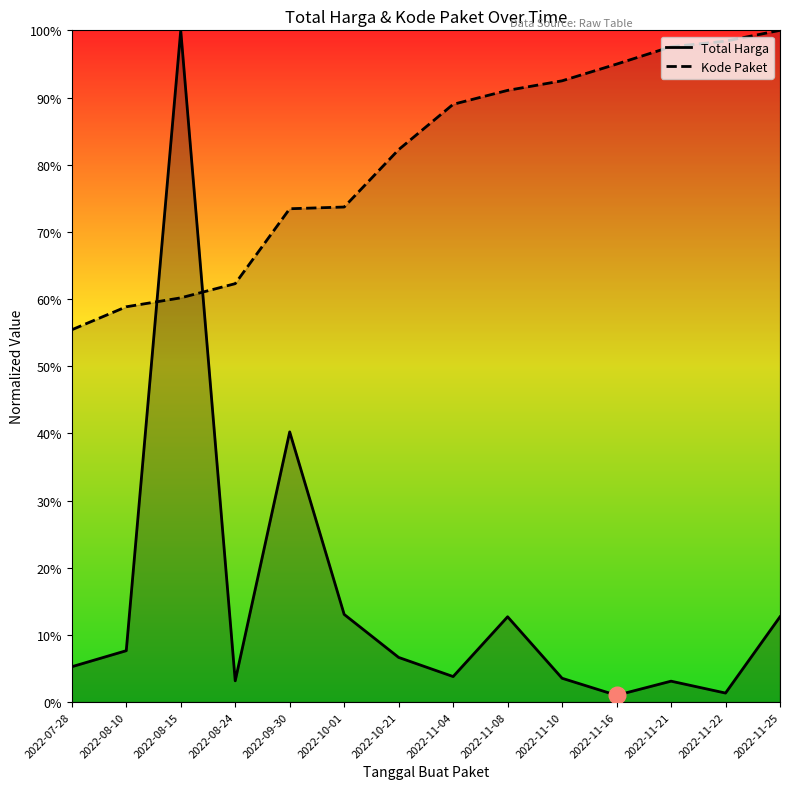

True or false: Kode Paket has a value of 0.3 at 2022-10-21.

False